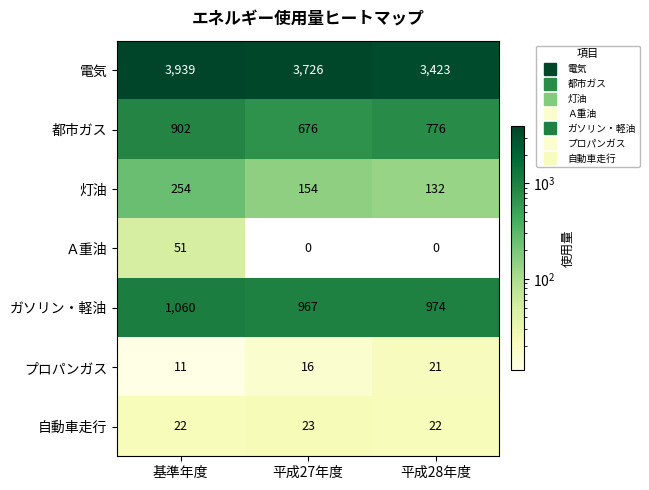

What is the difference between the highest and lowest values at 平成28年度?

3423